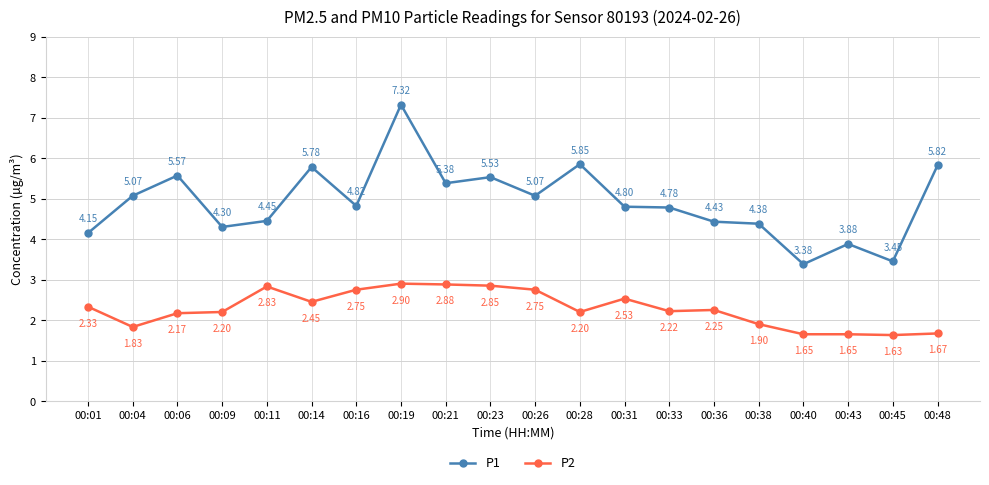

How many lines are shown in the chart?

2